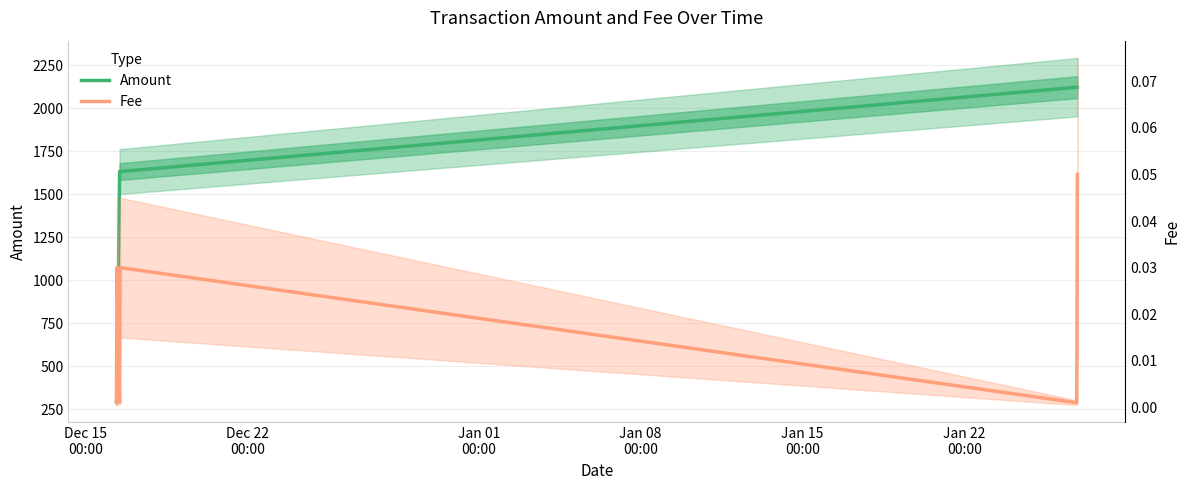

What is the average value of the Amount series?

1351.3